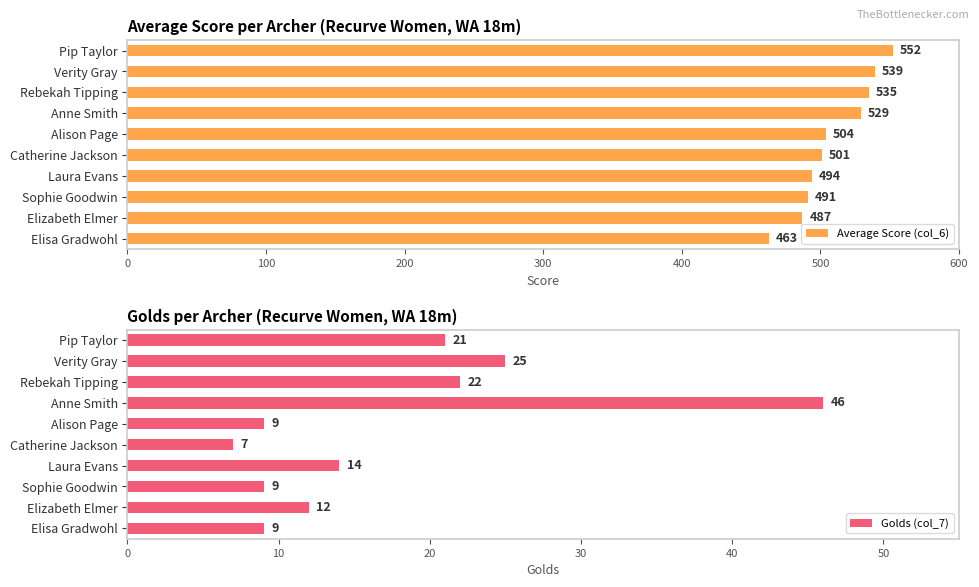

Does the chart contain stacked bars?

No